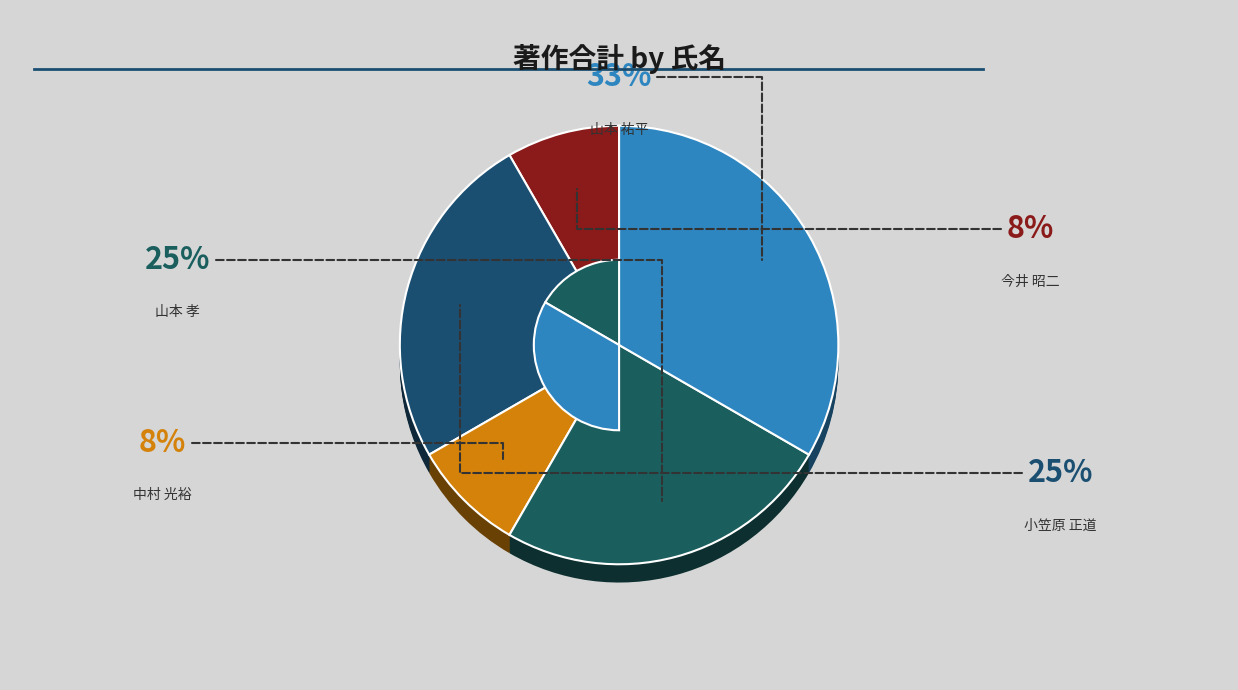

Is 山本 祐平 the majority of the pie?

No